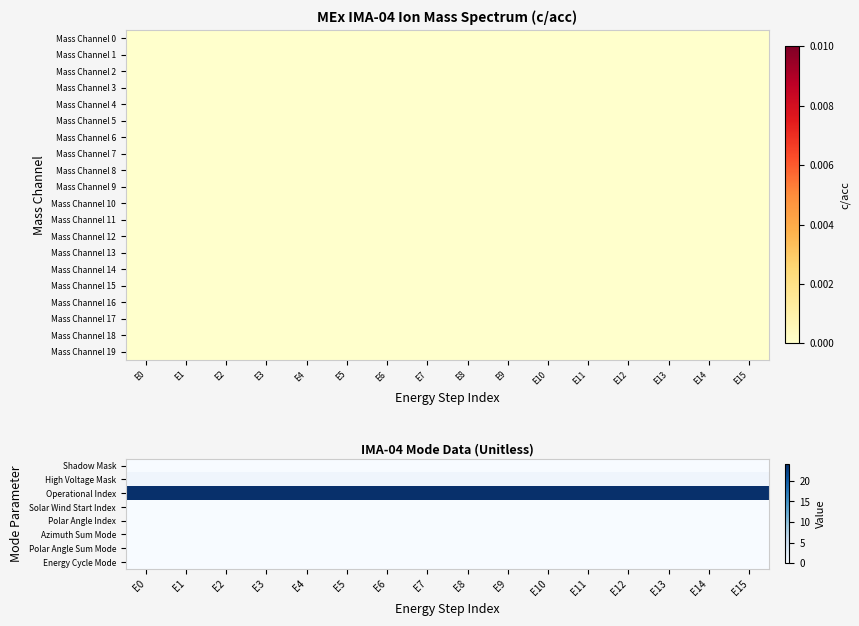

Is it true that Mass Channel 10 equals 0 at E7?

True